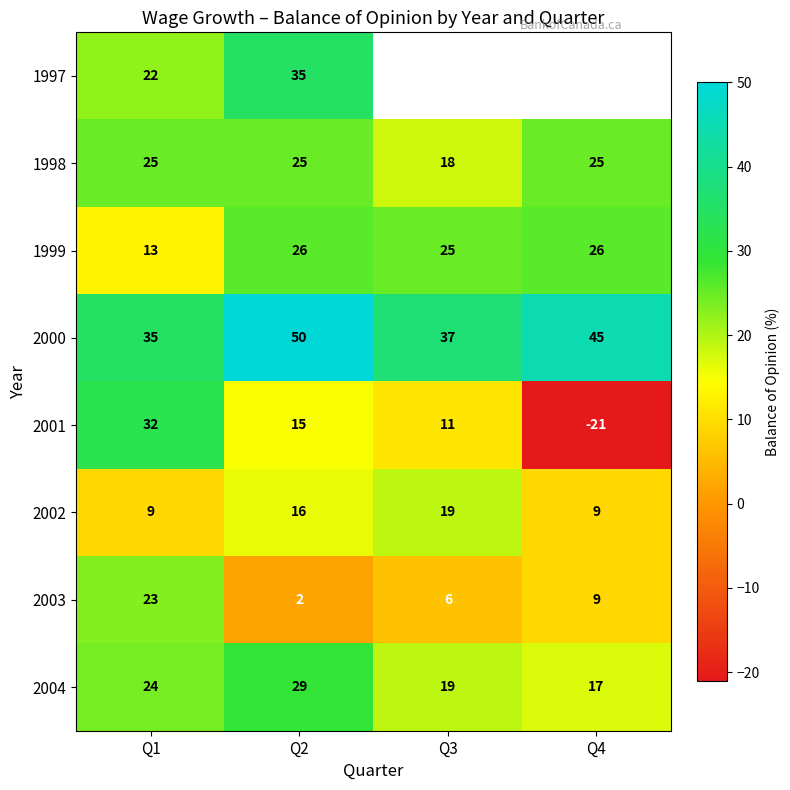

At how many categories does at least one series exceed 44?

2